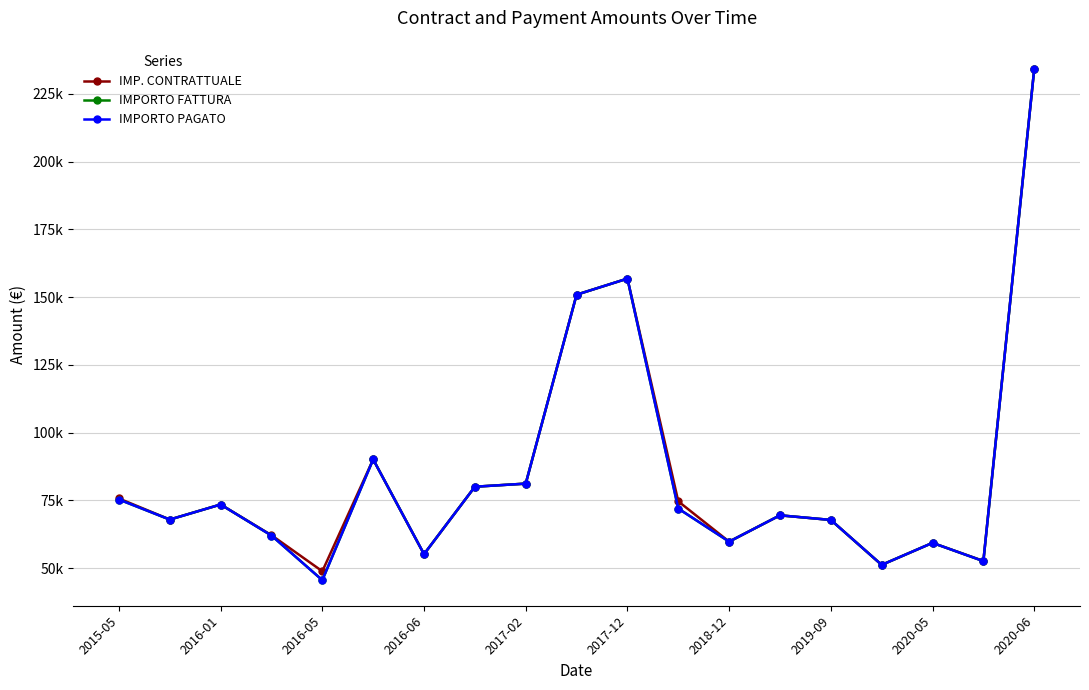

Which category has the lowest value in the IMPORTO FATTURA series?

2016-05